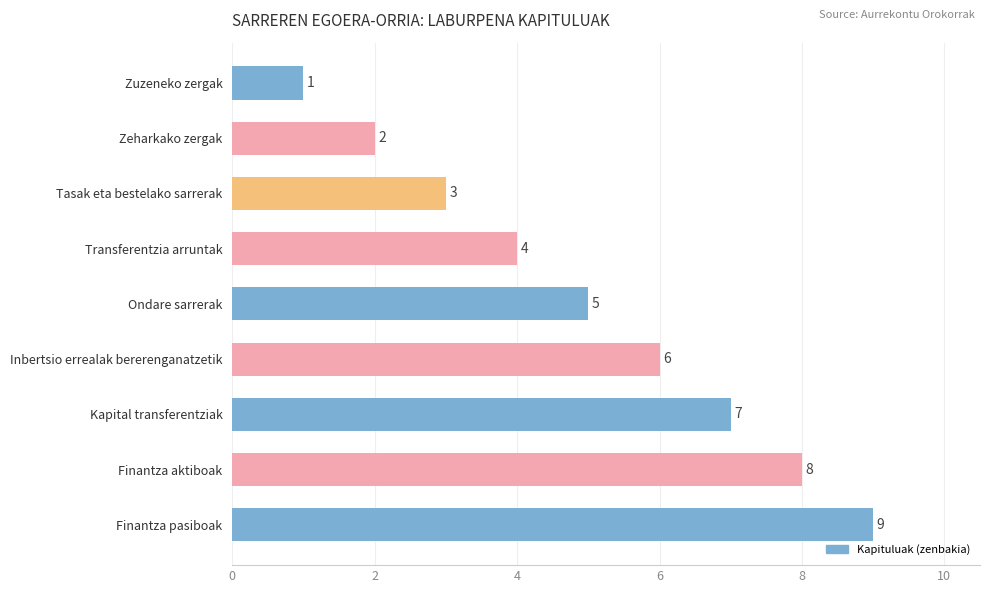

How many bars are there in total?

9